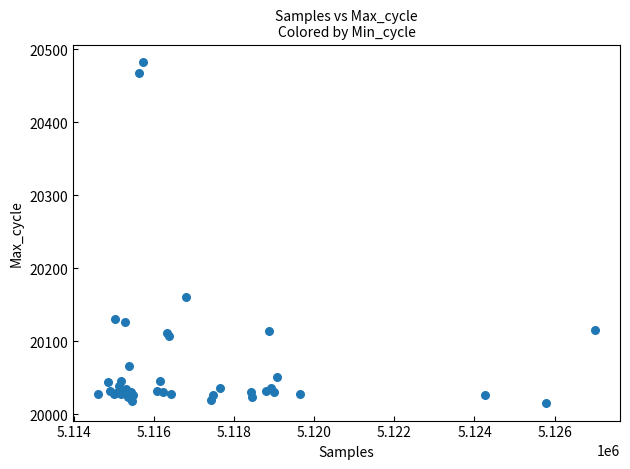

What Y value in the scatter plot is closest to 20249?

20161